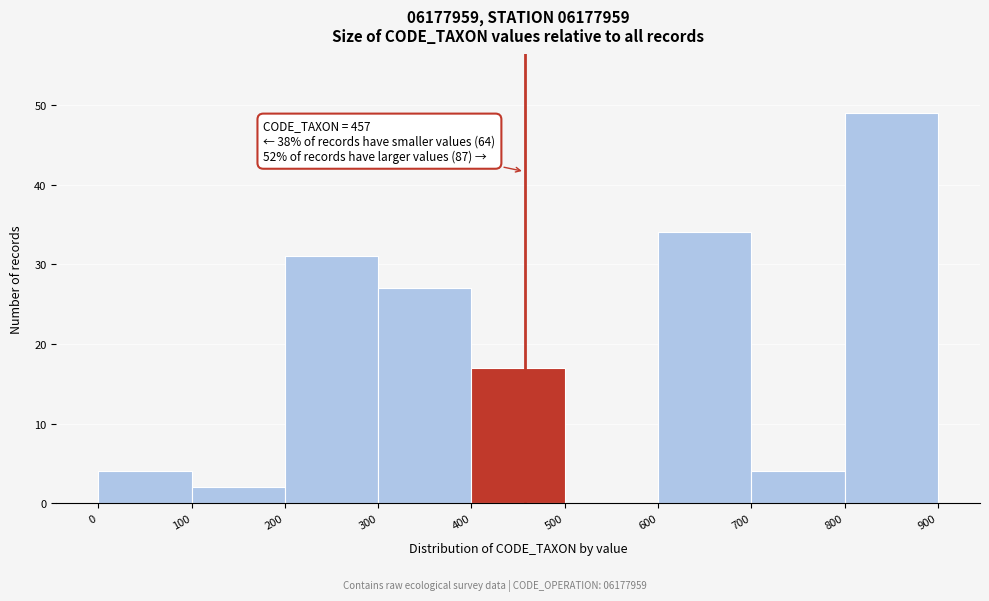

Which range on the x-axis has the tallest bar?

800 to 900